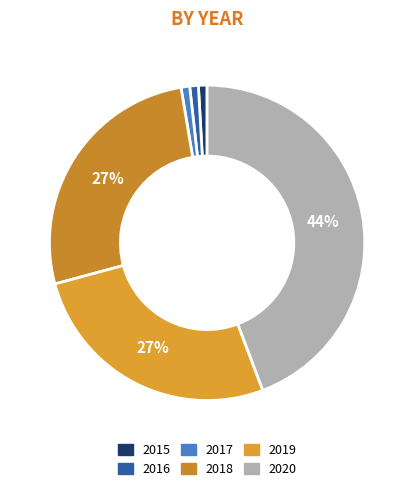

The 2016 slice represents 0% of the pie. True or false?

True